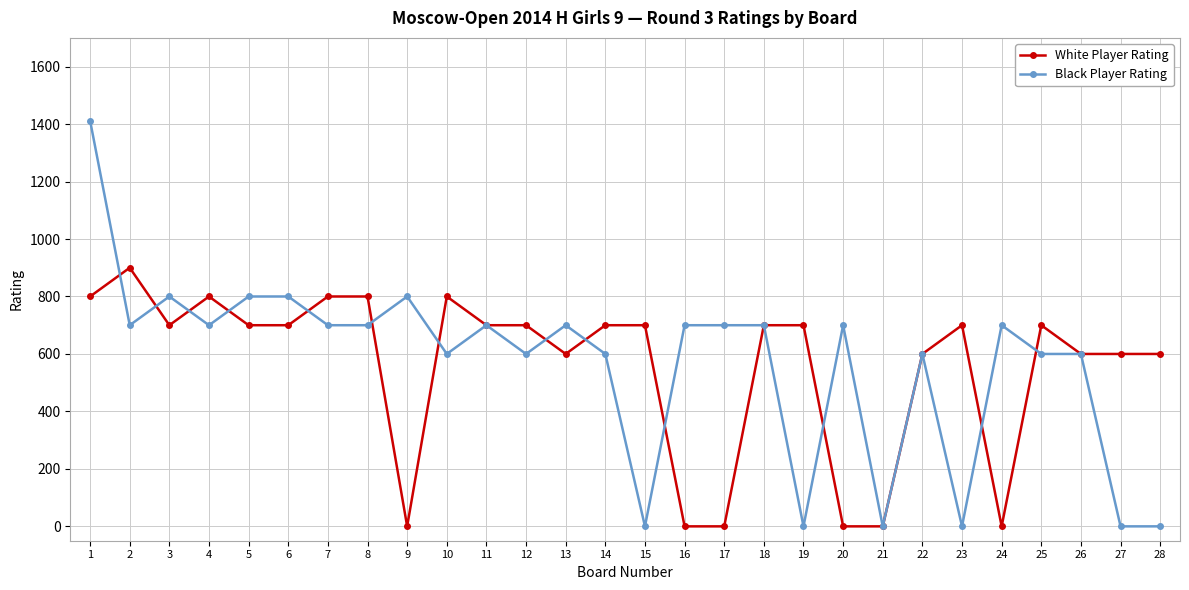

The value of Black Player Rating at 26 is 816. True or false?

False